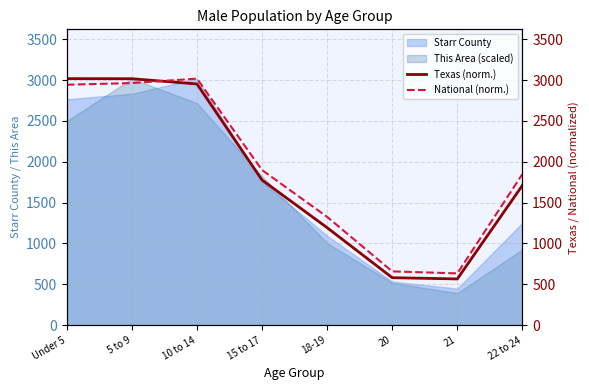

The Texas (norm.) series shows 1711.0 at 22 to 24. True or false?

True